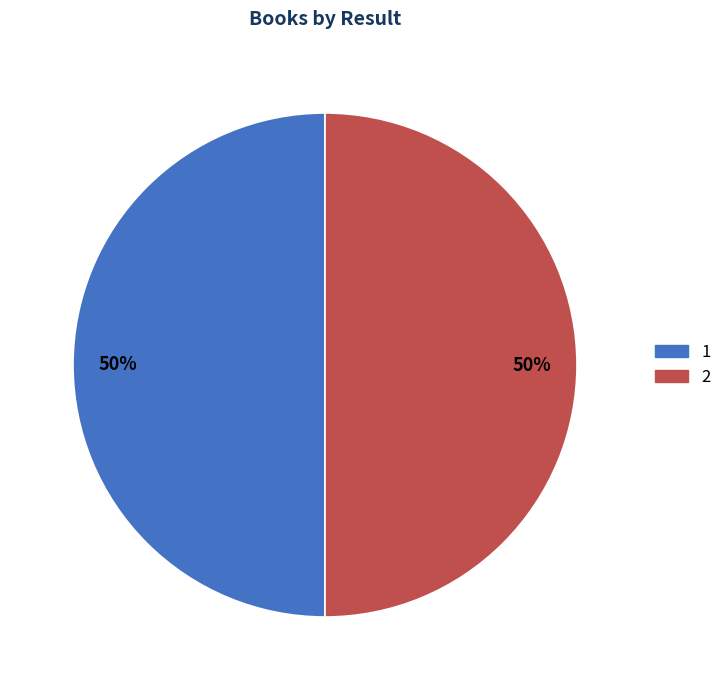

To the nearest percent, what portion does 1 represent?

50%